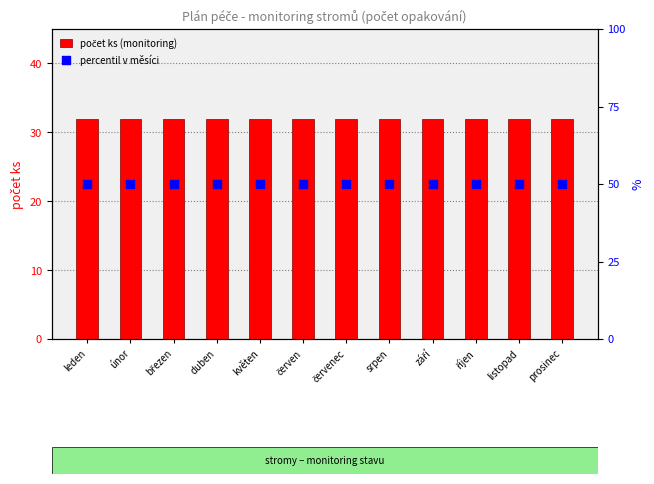

Which series reaches the maximum Y coordinate?

percentil v měsíci